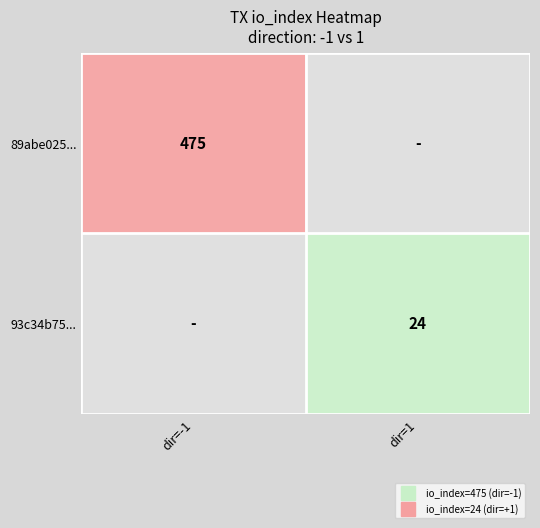

How many positive values does the 93c34b75... series have?

1